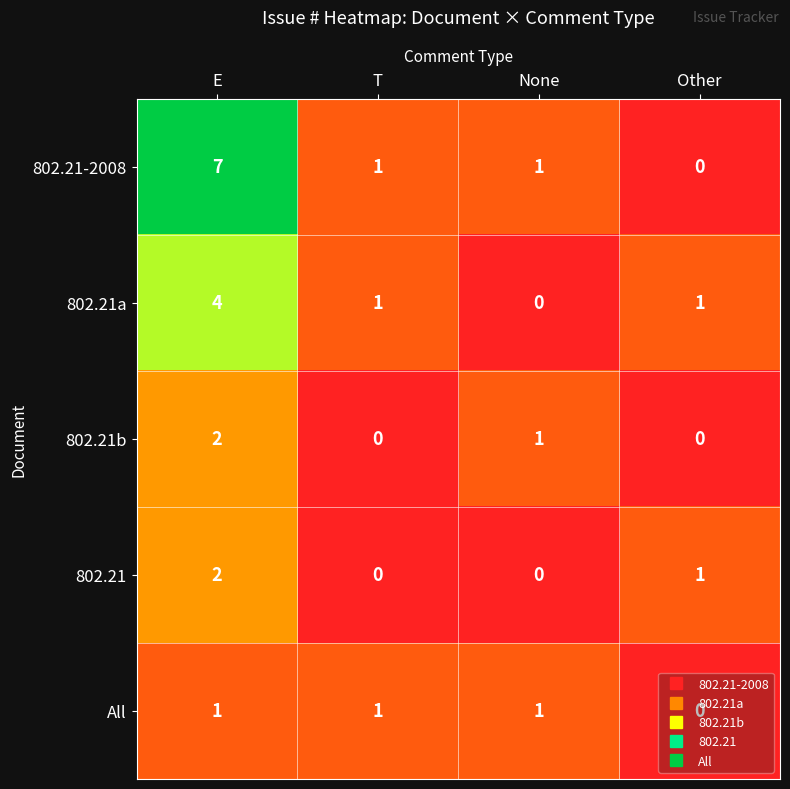

How many values in the All series are below 1?

1